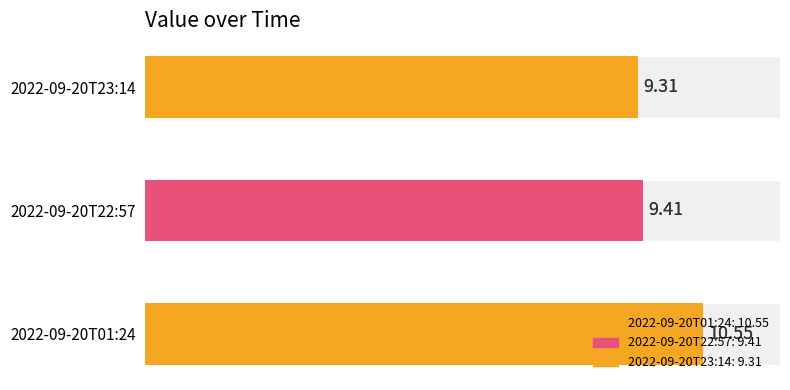

True or false: the data shows 2.2 at 2022-09-20T22:57.

False